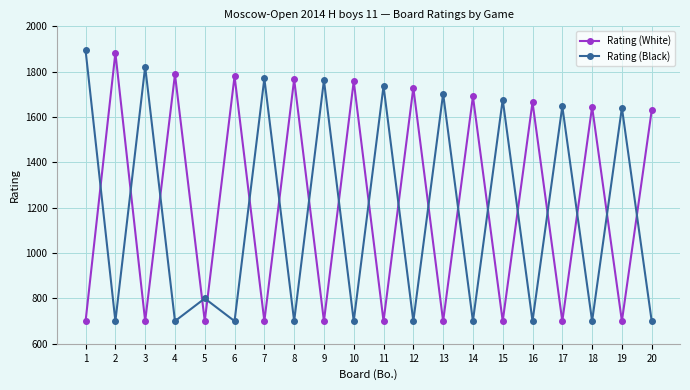

What is the minimum value shown in the chart?

700